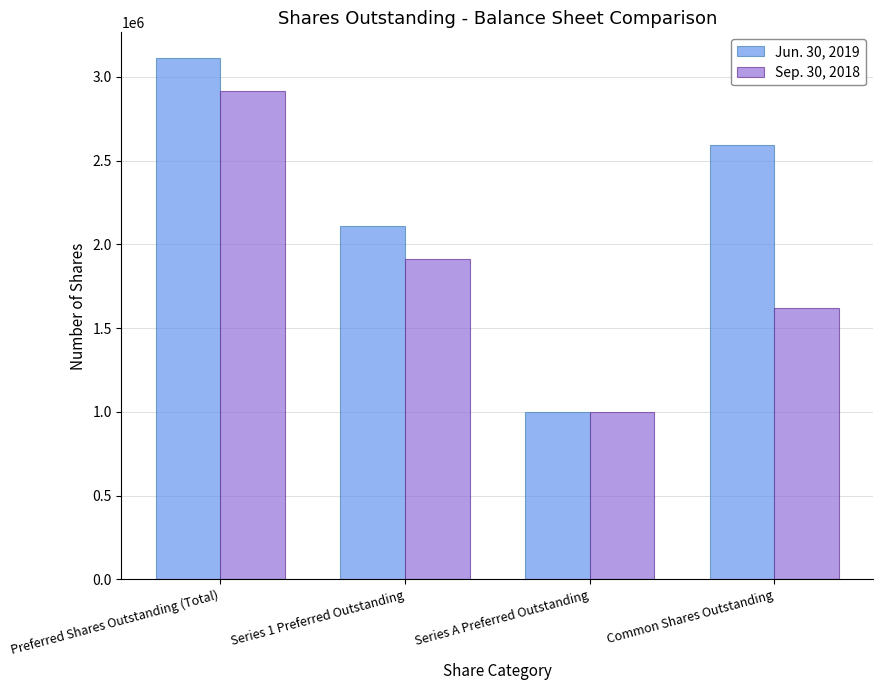

What is the label of the 3rd bar from the right?

Series 1 Preferred Outstanding